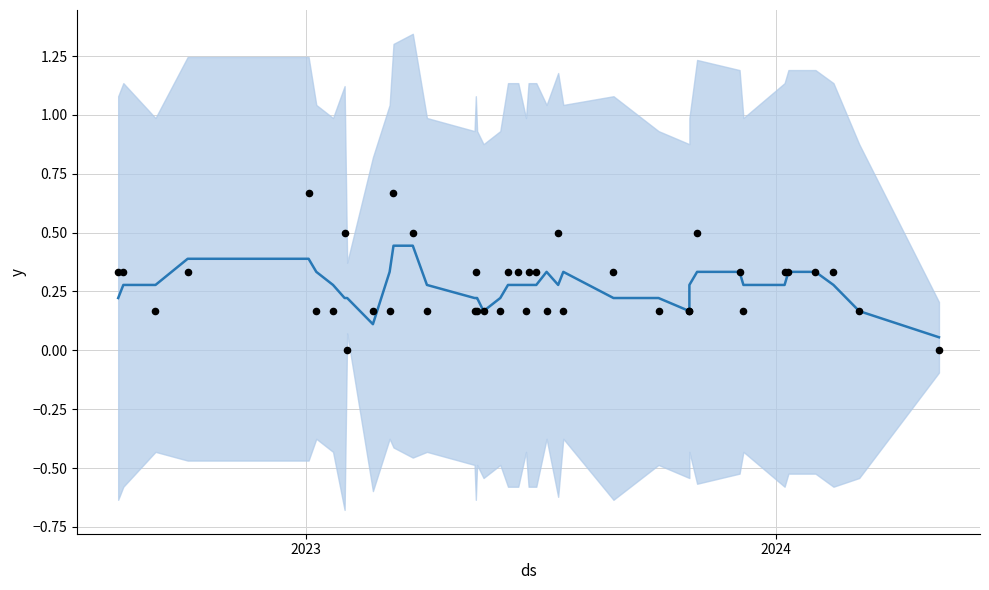

What are all the series names shown in the legend?

mean signal, observations